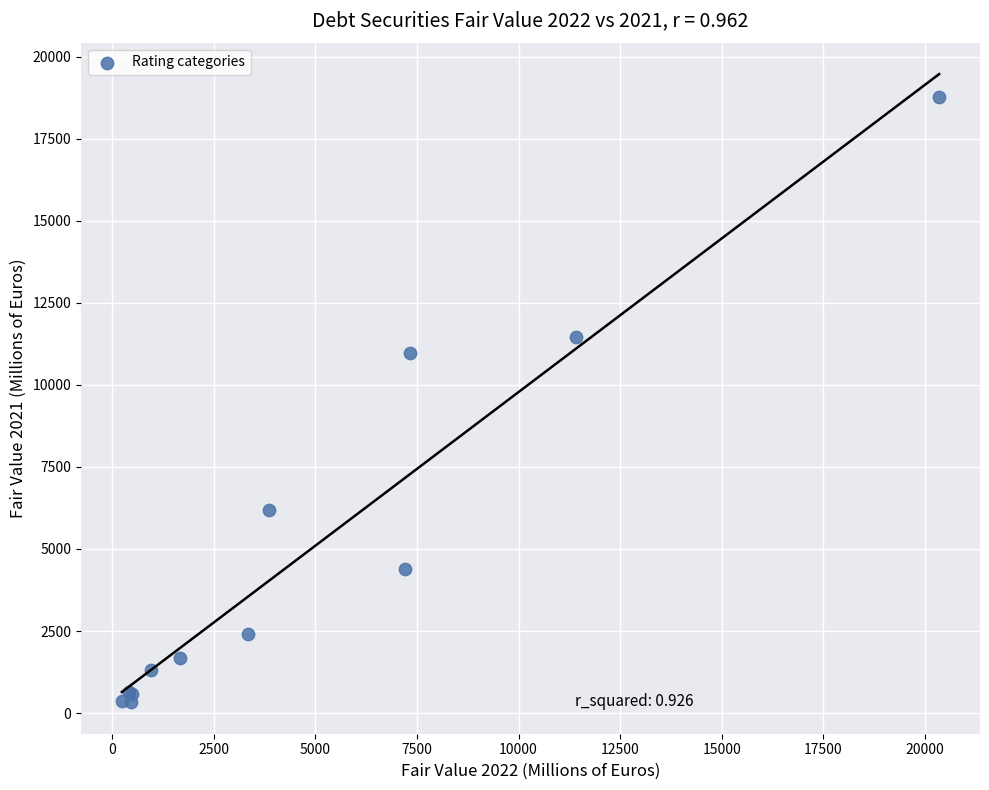

What Y value in the scatter plot is closest to 9543?

10961